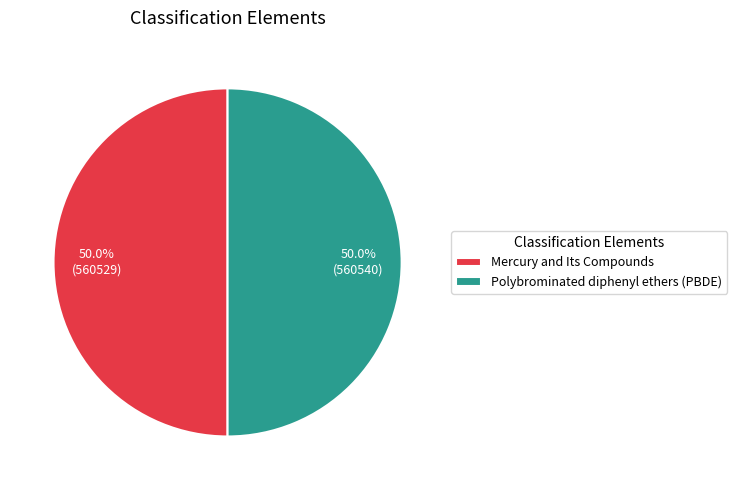

Combined, what portion of the pie is Mercury and Its Compounds and Polybrominated diphenyl ethers (PBDE)?

100.0%